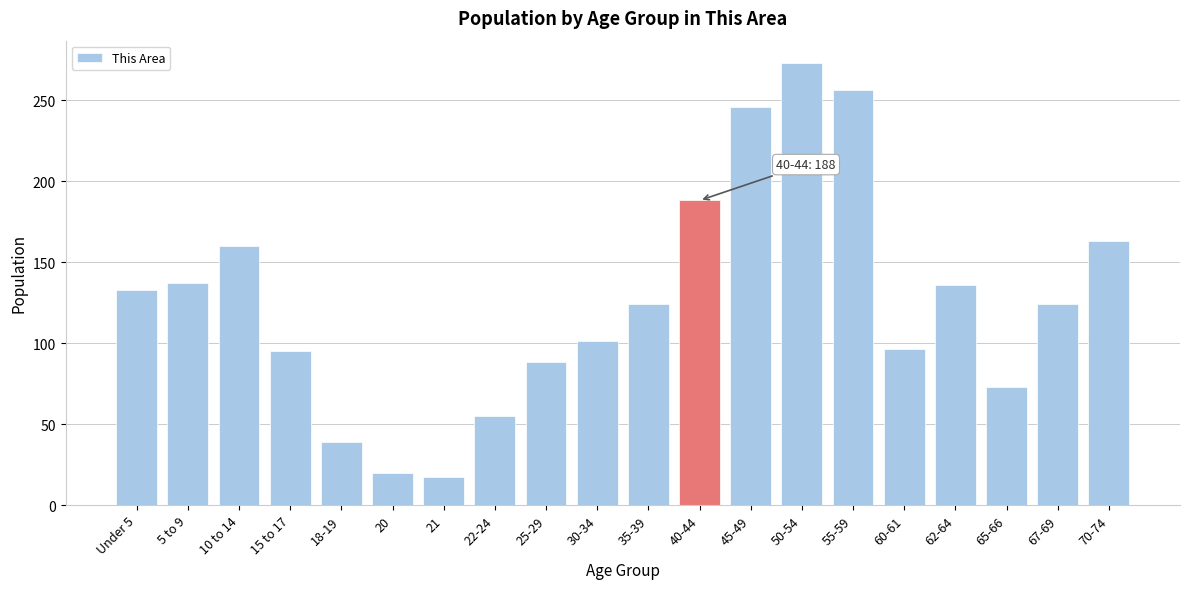

Read the value at 67-69.

124